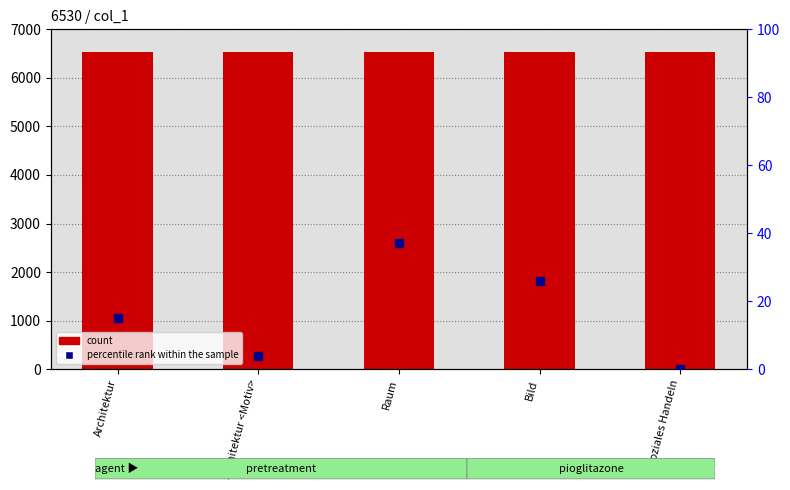

At which category is the sum across all series the highest?

Raum